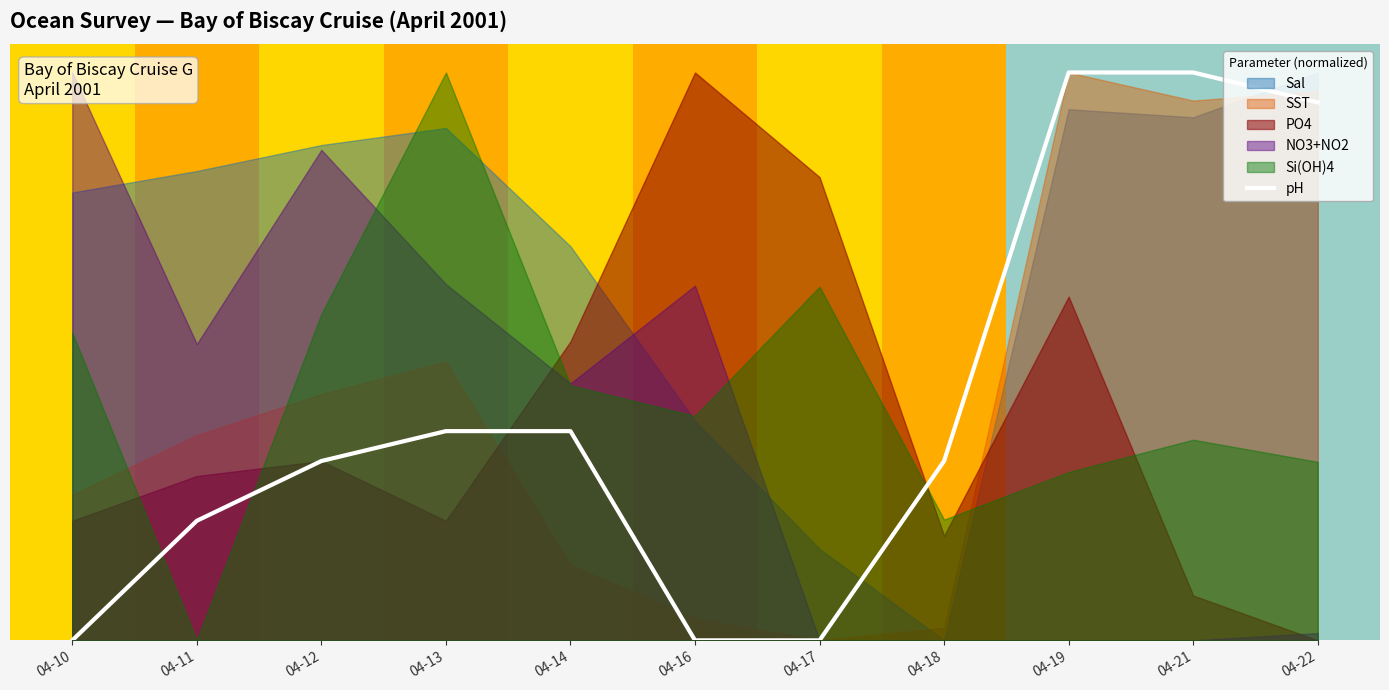

Which category has the highest value across all series?

04-19